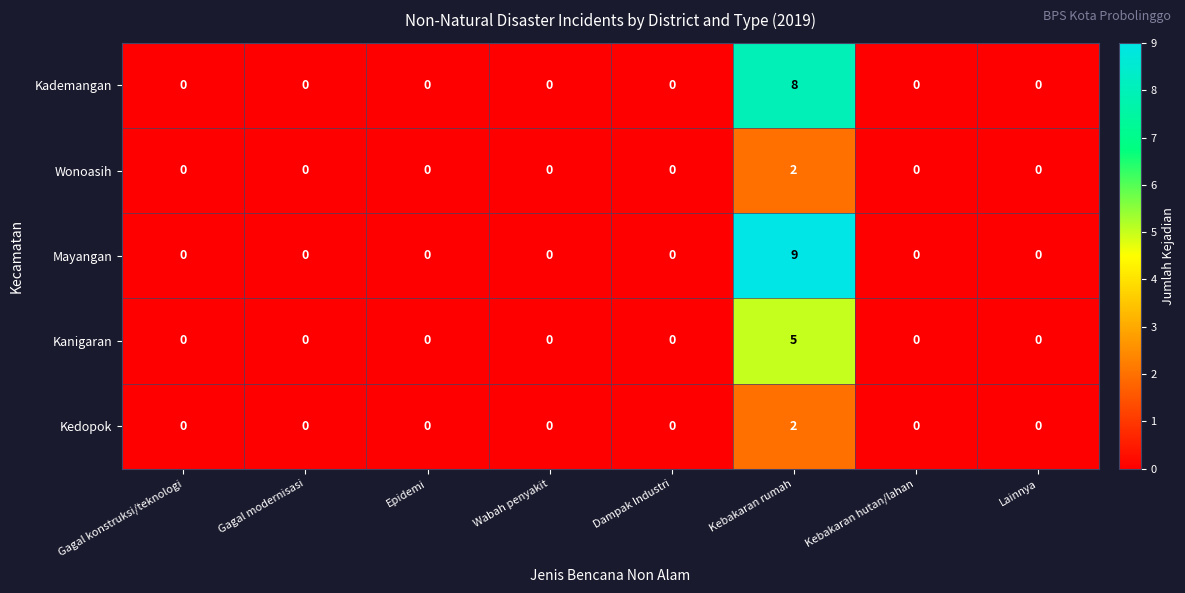

The value of Kanigaran at Gagal modernisasi is -2. True or false?

False